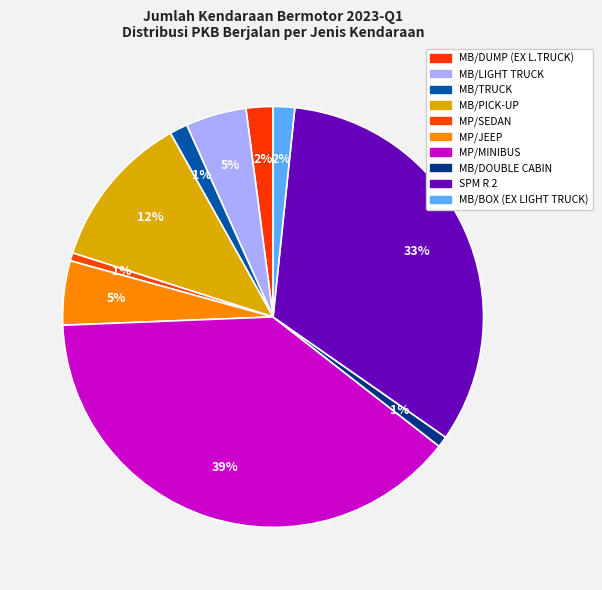

To the nearest percent, what is the average slice percentage?

10%